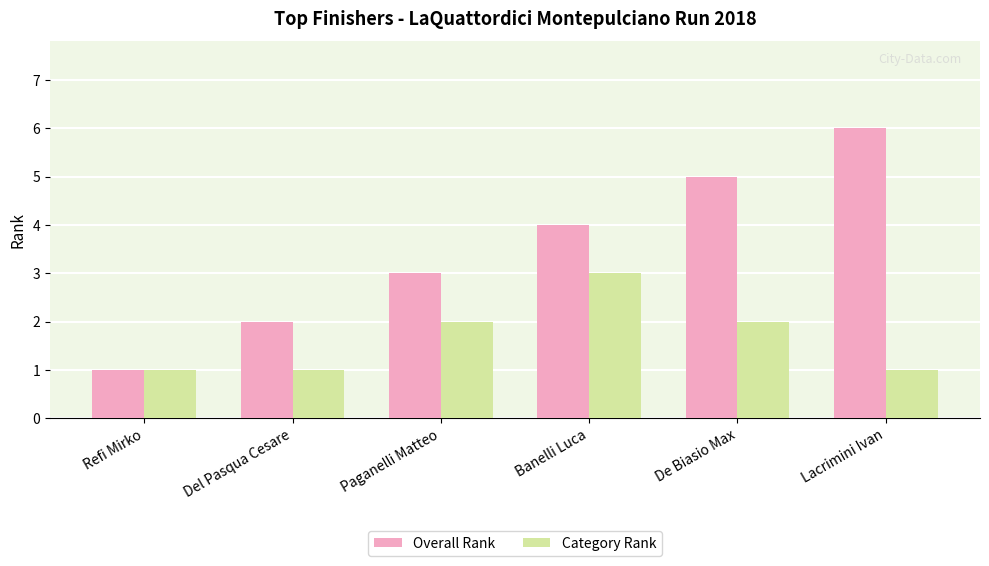

What value does the Overall Rank series have at Banelli Luca?

4